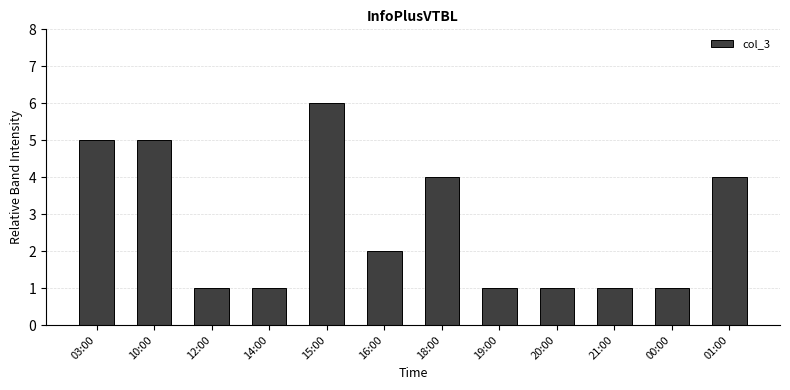

The value at 14:00 is 1. True or false?

True